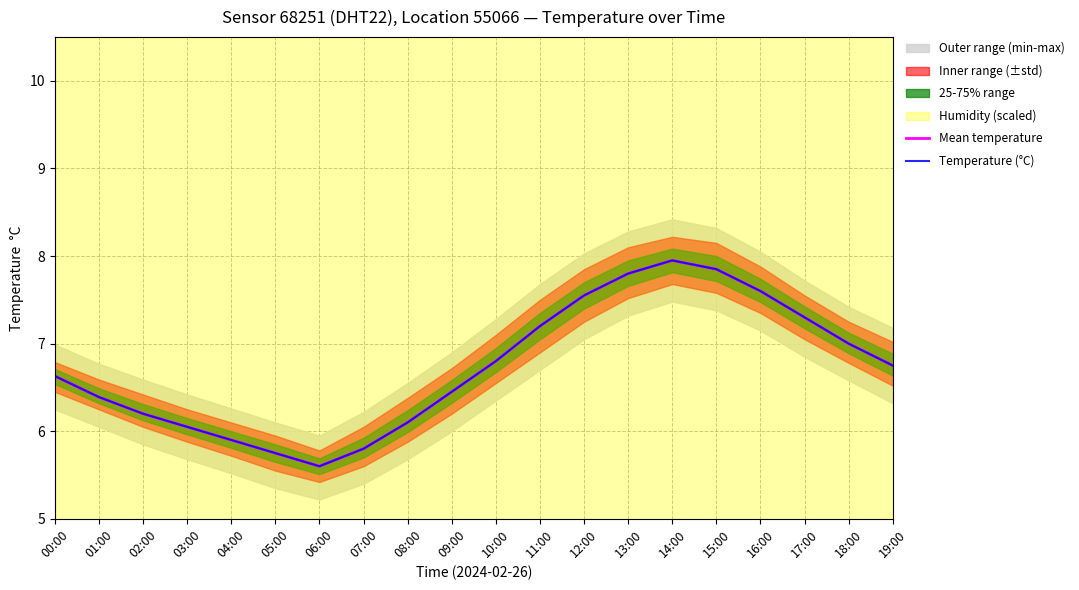

What is the minimum value shown in the chart?

5.6